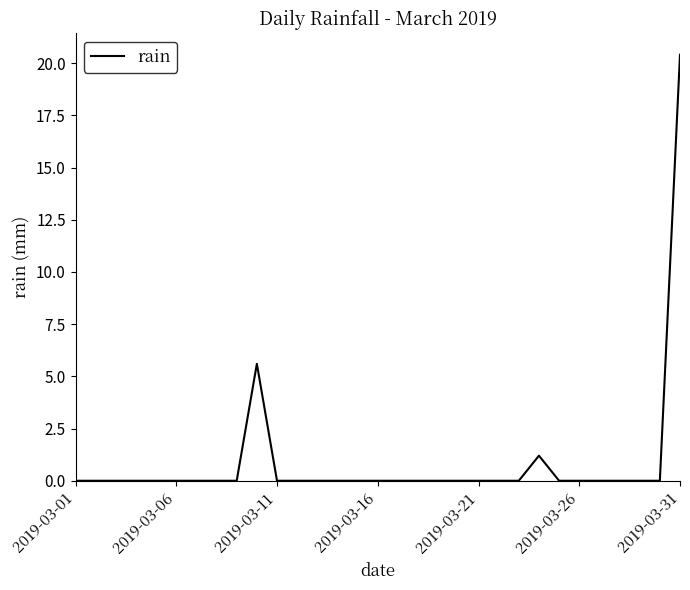

What is the maximum value shown in the chart?

20.4